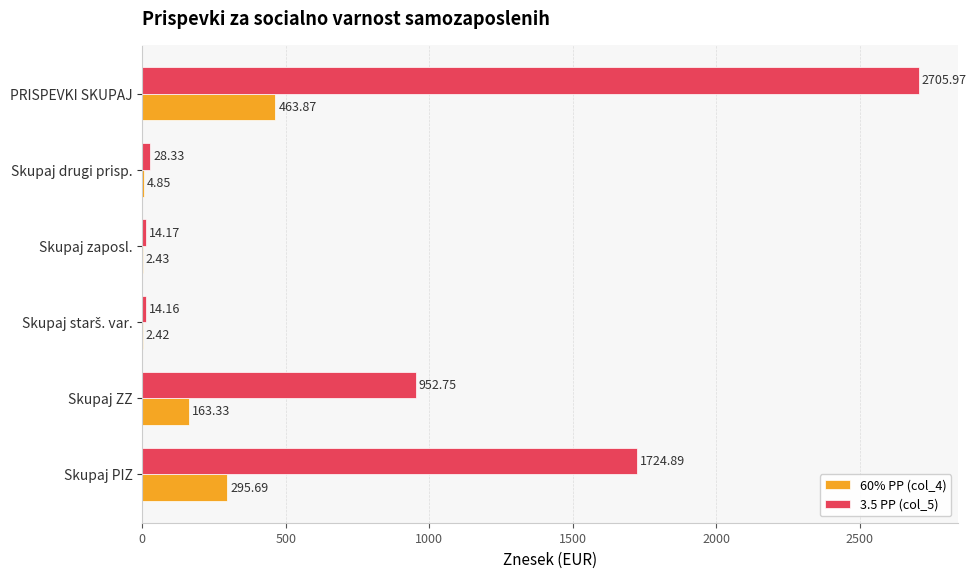

Which category has the highest value in the 3.5 PP (col_5) series?

PRISPEVKI SKUPAJ